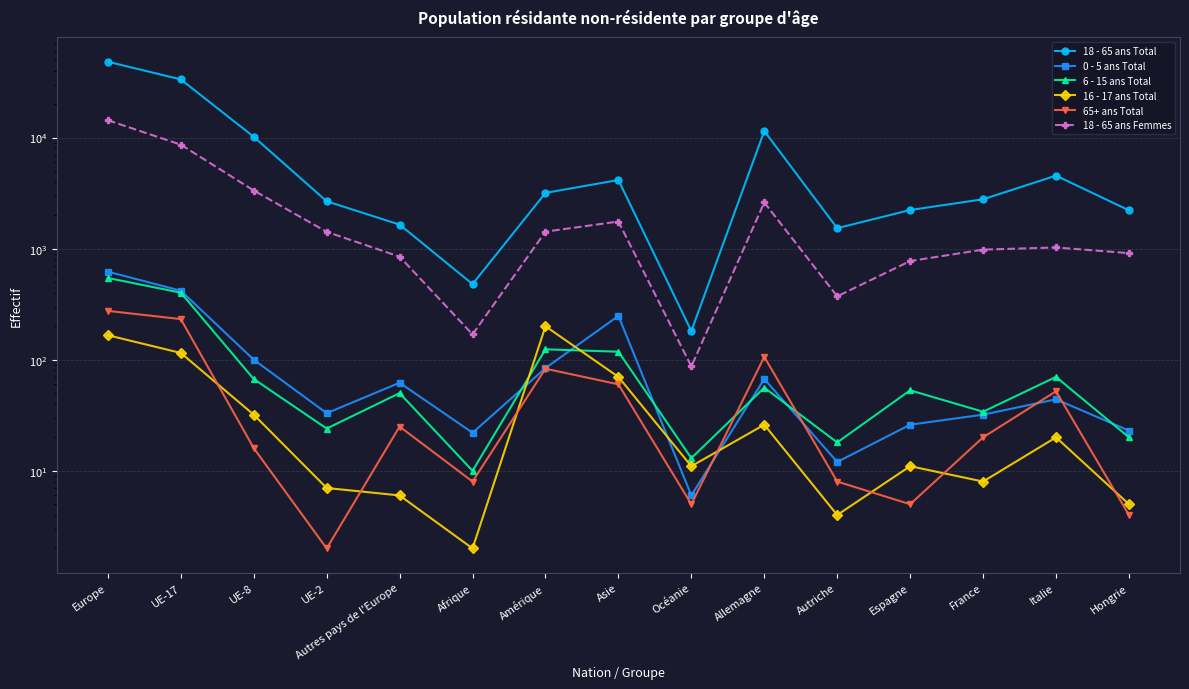

True or false: 6 - 15 ans Total has more than 1 interior local peaks.

True